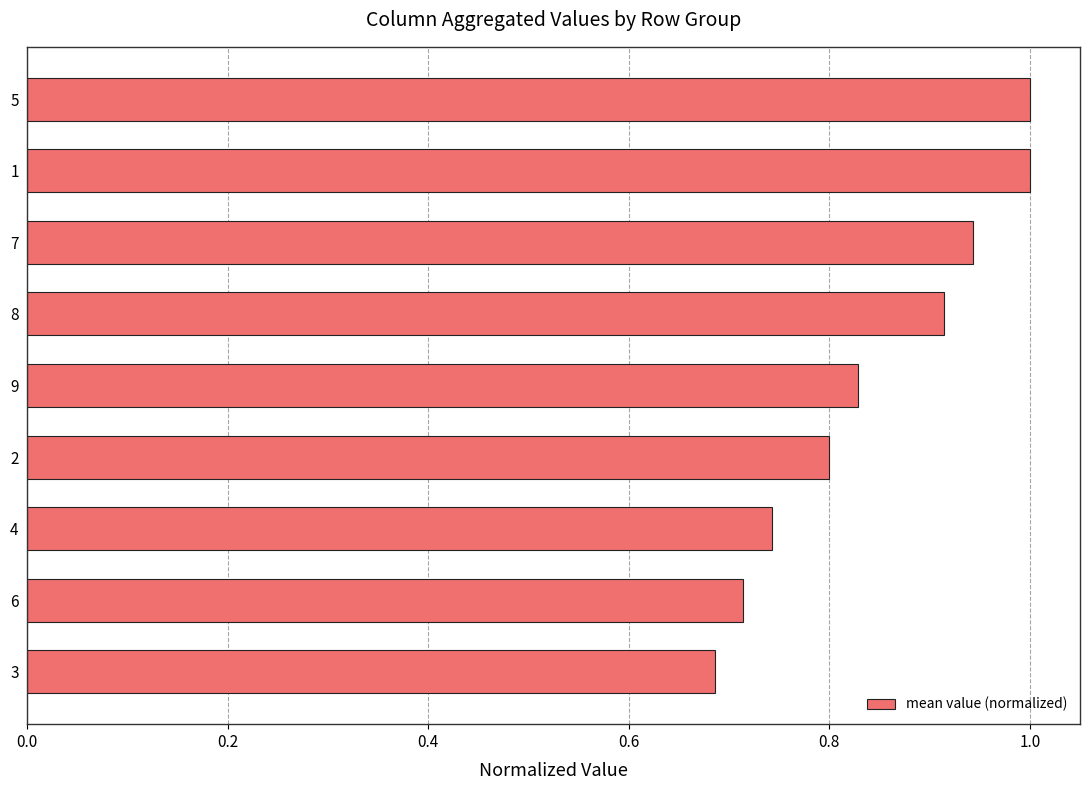

The value at 6 is 1.0. True or false?

False